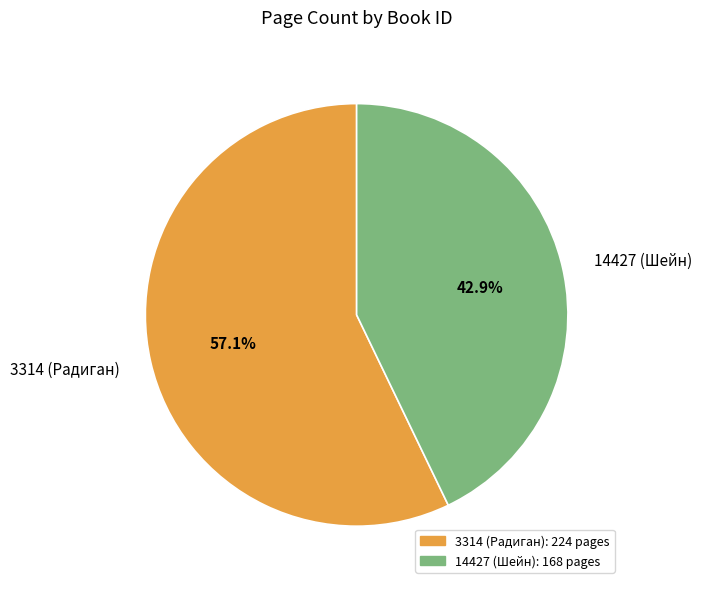

Is there a majority slice in this chart?

Yes